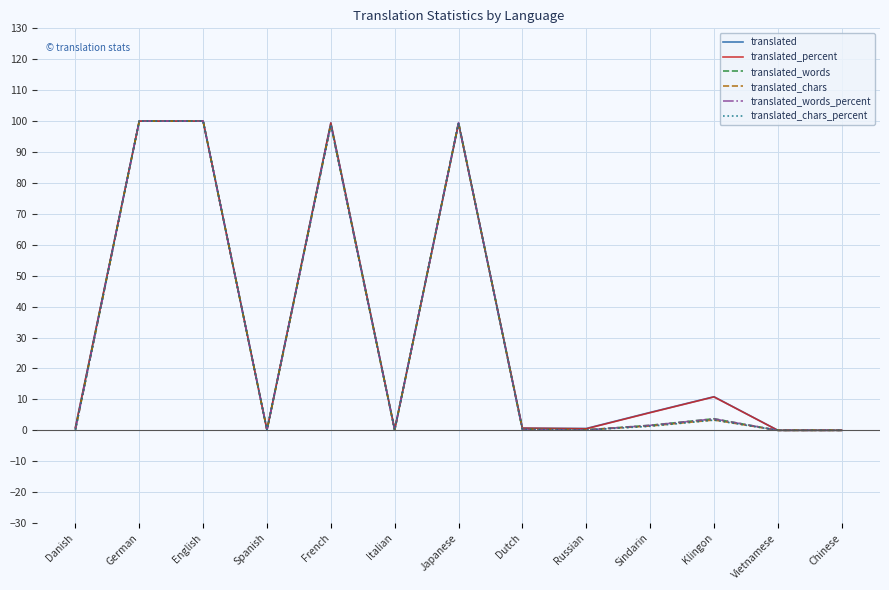

Read the translated_words_percent value at Spanish.

0.1